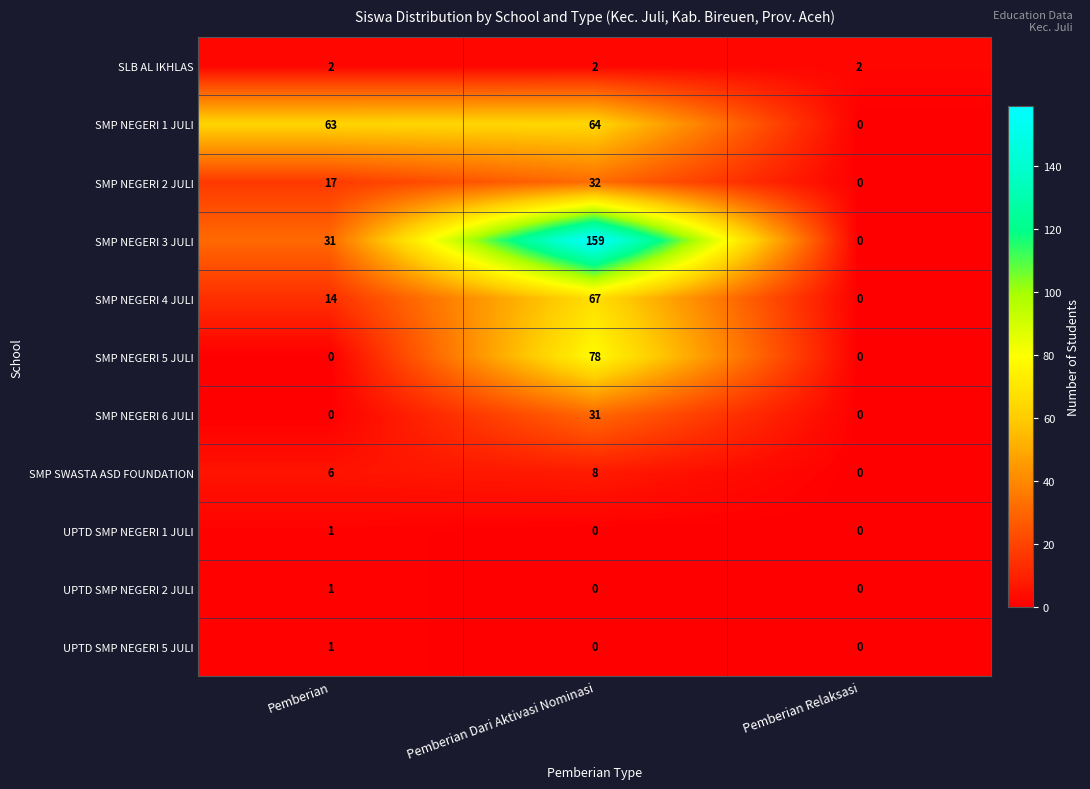

Between Pemberian Dari Aktivasi Nominasi and Pemberian Relaksasi, which series saw the biggest shift?

SMP NEGERI 3 JULI